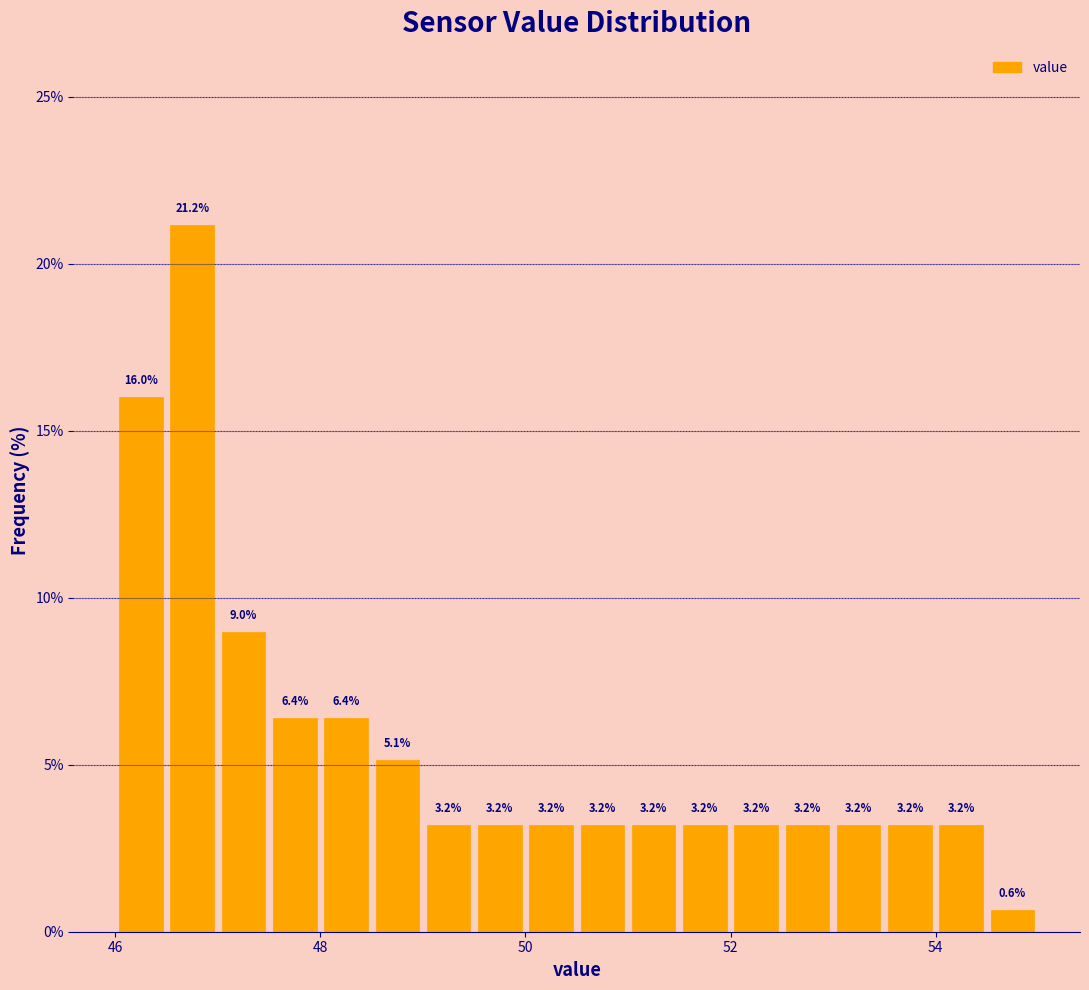

Around what value on the x-axis is the tallest bar? Give the approximate position of its centre, as read against the axis.

46.8